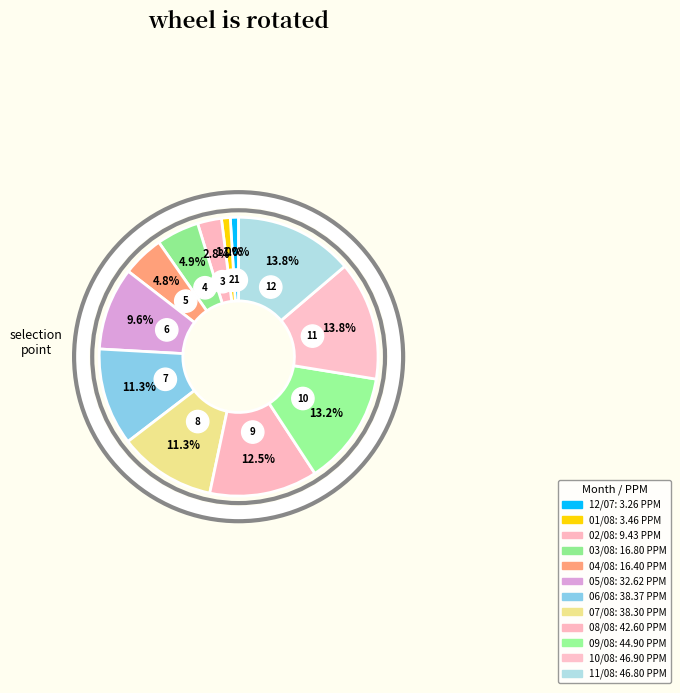

To the nearest percent, what is the combined percentage of 04/08 and 11/08?

19%